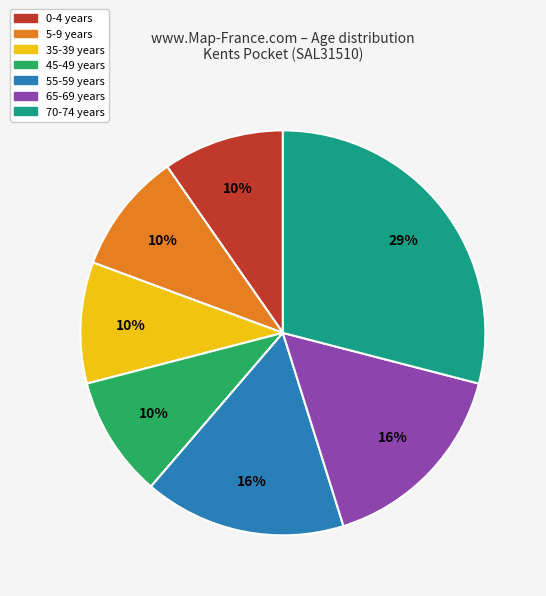

The 70-74 years slice represents 37% of the pie. True or false?

False